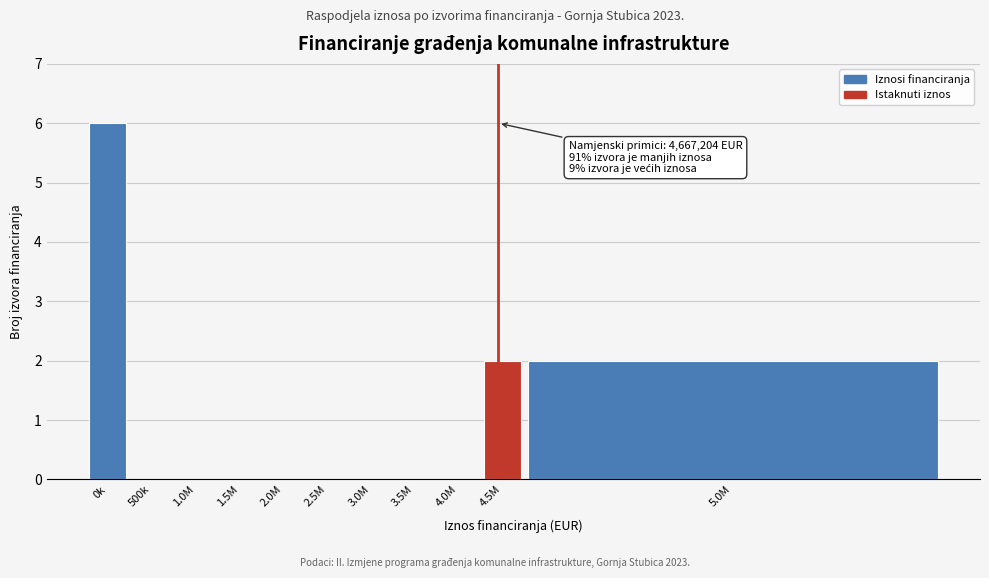

Reading left to right, extract all data points from this chart.

0k=6	500k=0	1.0M=0	1.5M=0	2.0M=0	2.5M=0	3.0M=0	3.5M=0	4.0M=0	4.5M=2	5.0M=2